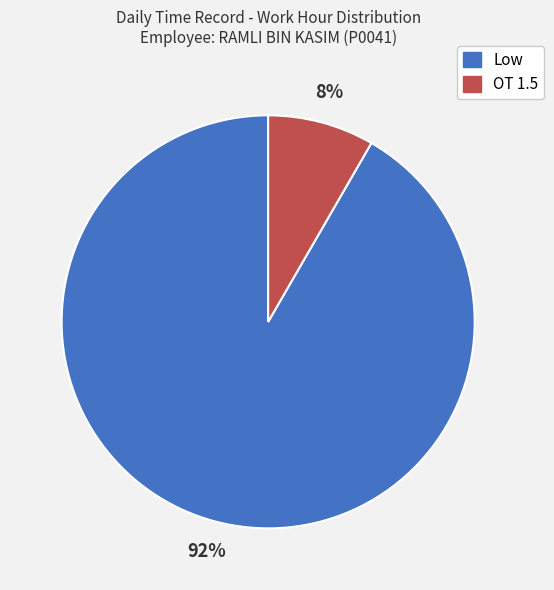

Between Low and OT 1.5, which is larger?

Low